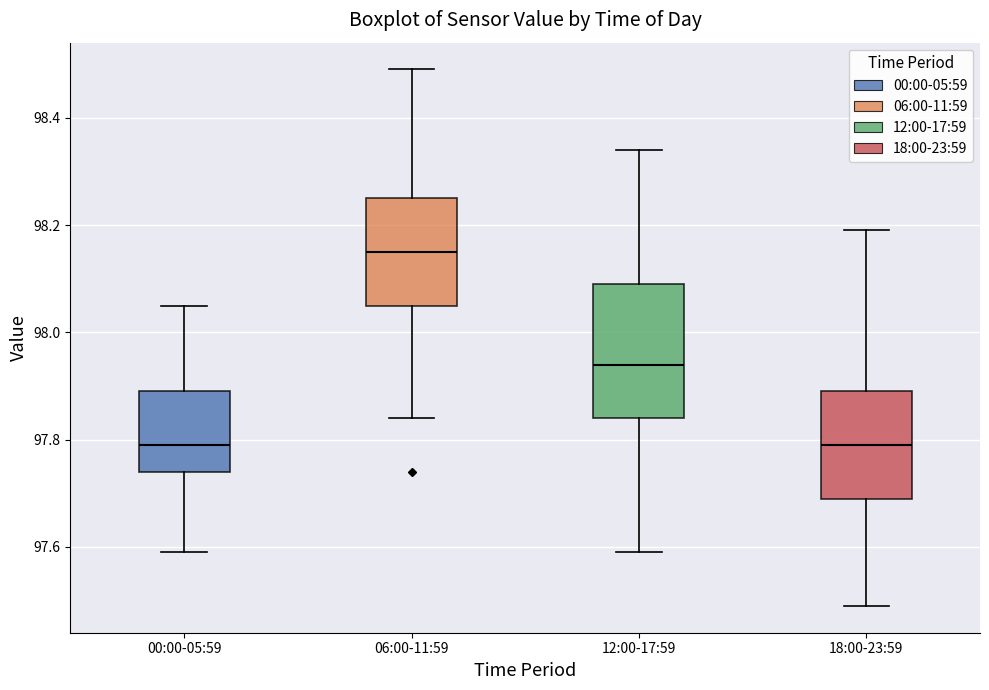

Which box is the tallest, from its lower edge to its upper edge?

12:00-17:59